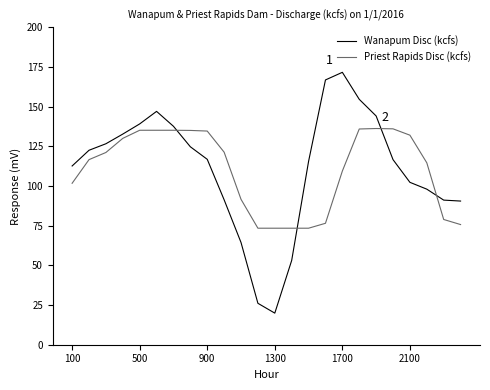

List the series in order of their peak value, lowest first.

Priest Rapids Disc (kcfs), Wanapum Disc (kcfs)